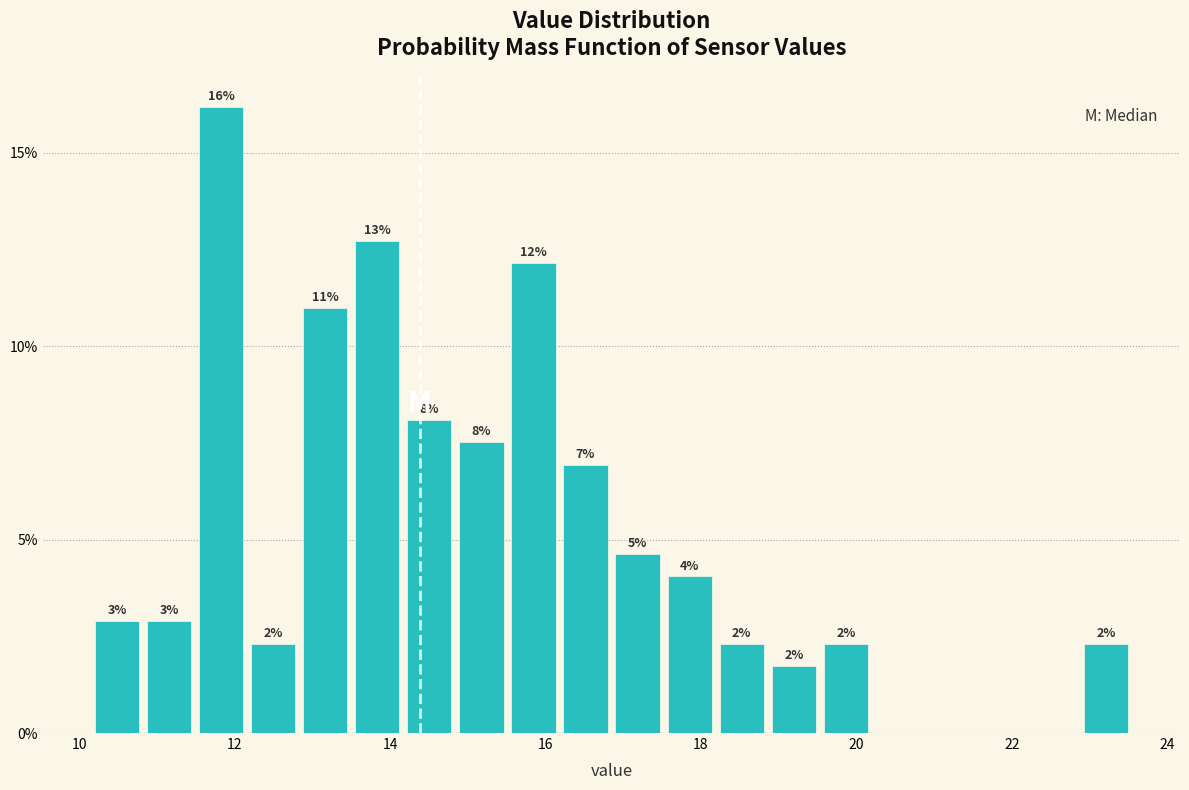

Read against the x-axis, roughly where is the centre of the tallest bar?

11.8